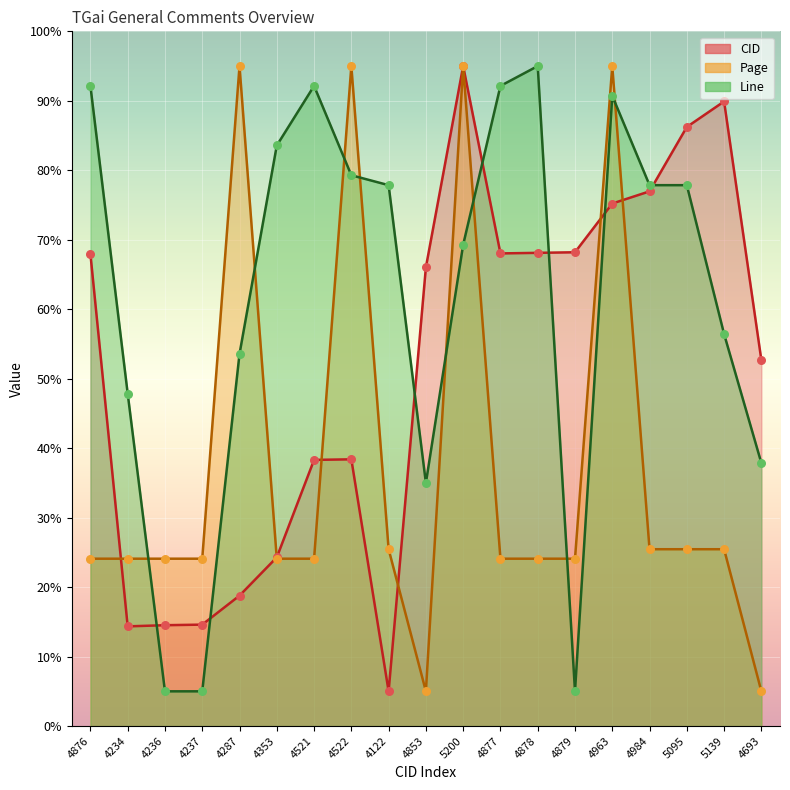

Which series has the largest total across all categories?

Line